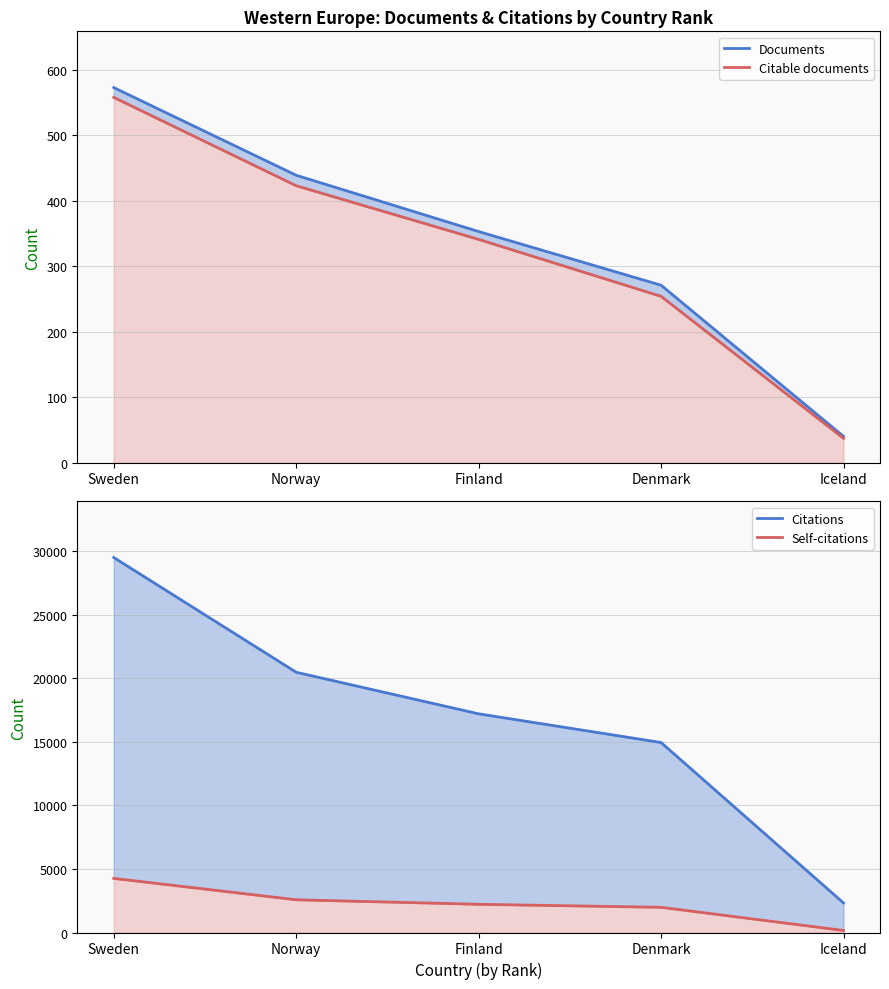

What position from the right is Iceland?

1